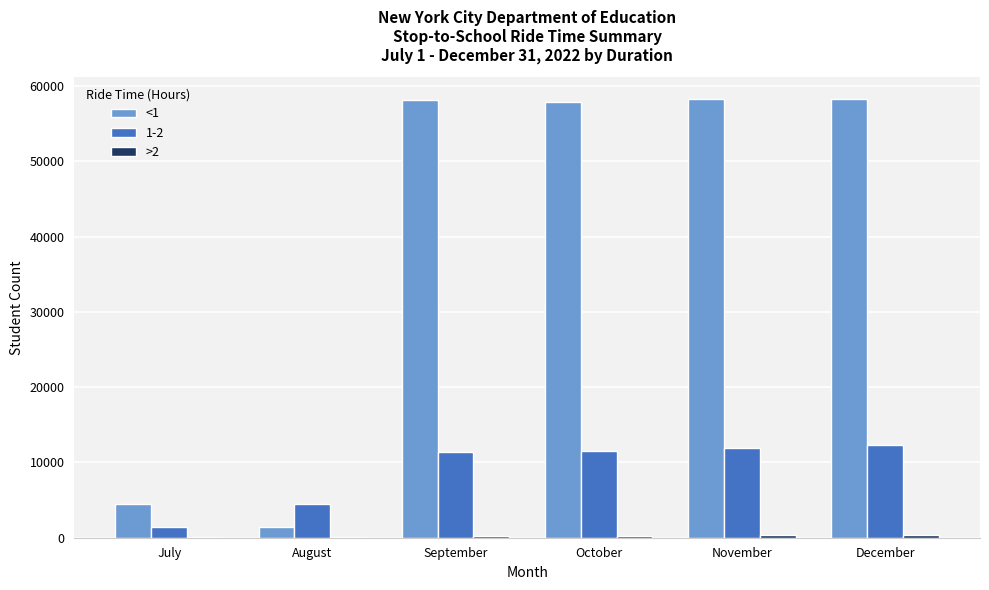

Which series has the largest range (max minus min)?

<1